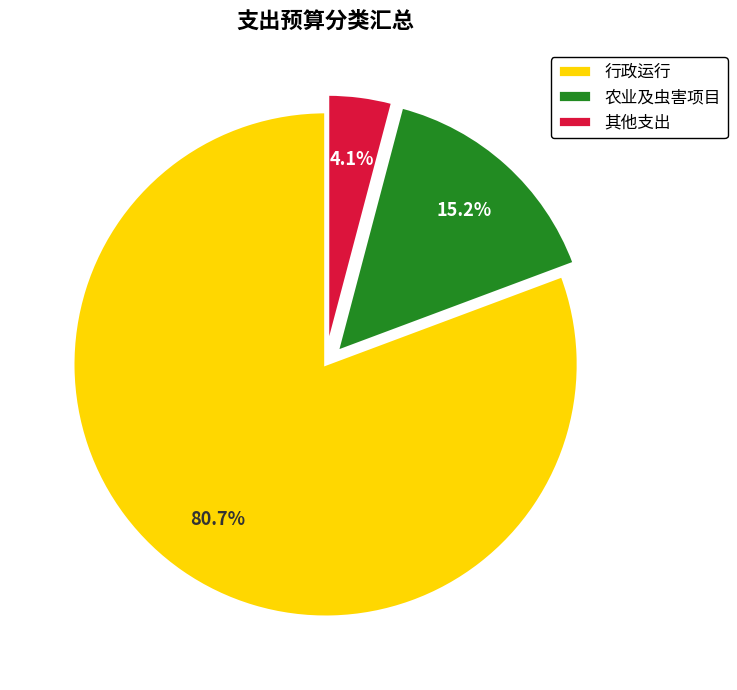

Rank the categories by value from highest to lowest.

行政运行, 农业及虫害项目, 其他支出